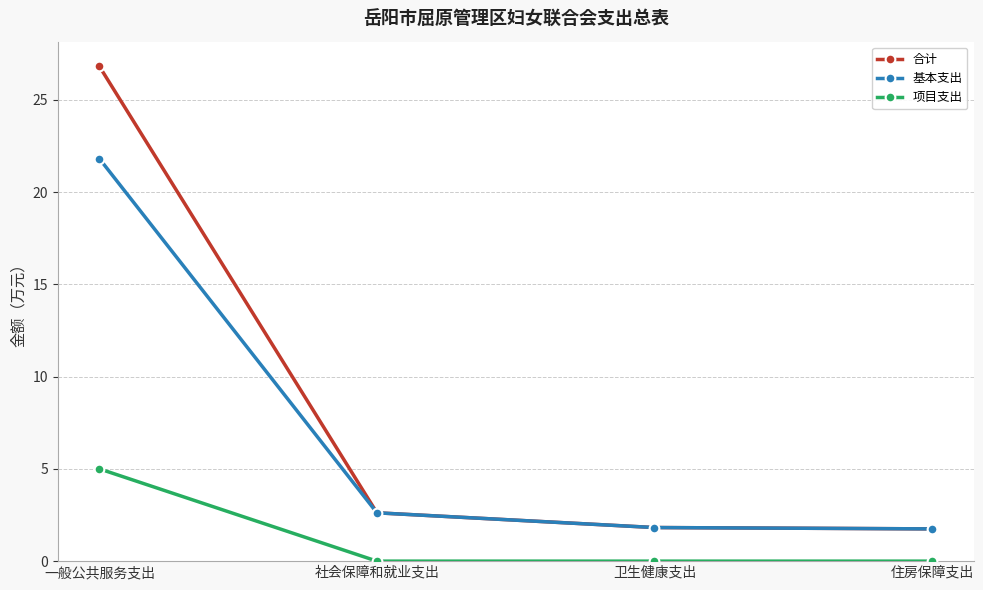

Is it true that 基本支出 equals 4.1 at 社会保障和就业支出?

False